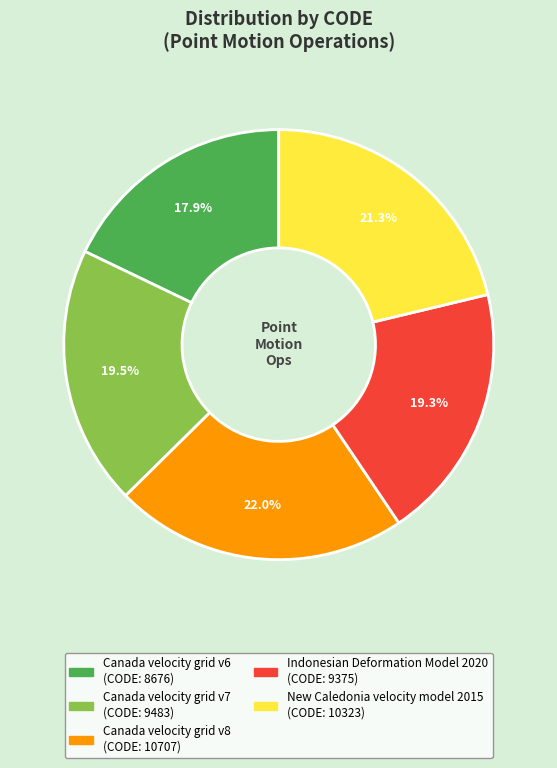

Does any single category account for the majority?

No